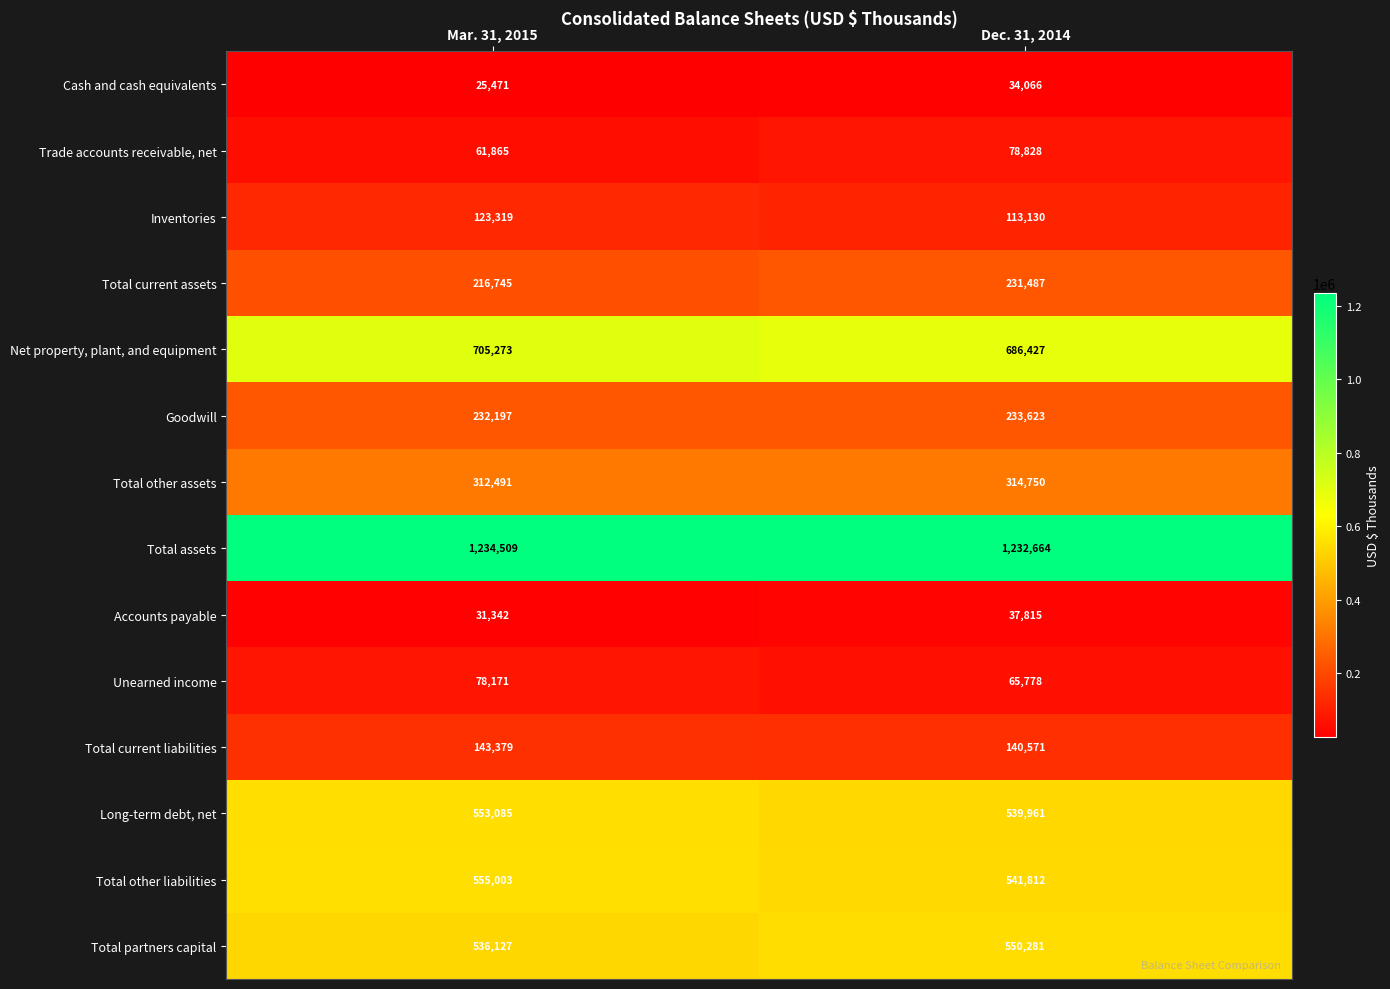

Reading left to right, what are all the values shown in this chart?

Cash and cash equivalents: 25471	34066
Trade accounts receivable, net: 61865	78828
Inventories: 123319	113130
Total current assets: 216745	231487
Net property, plant, and equipment: 705273	686427
Goodwill: 232197	233623
Total other assets: 312491	314750
Total assets: 1234509	1232664
Accounts payable: 31342	37815
Unearned income: 78171	65778
Total current liabilities: 143379	140571
Long-term debt, net: 553085	539961
Total other liabilities: 555003	541812
Total partners capital: 536127	550281